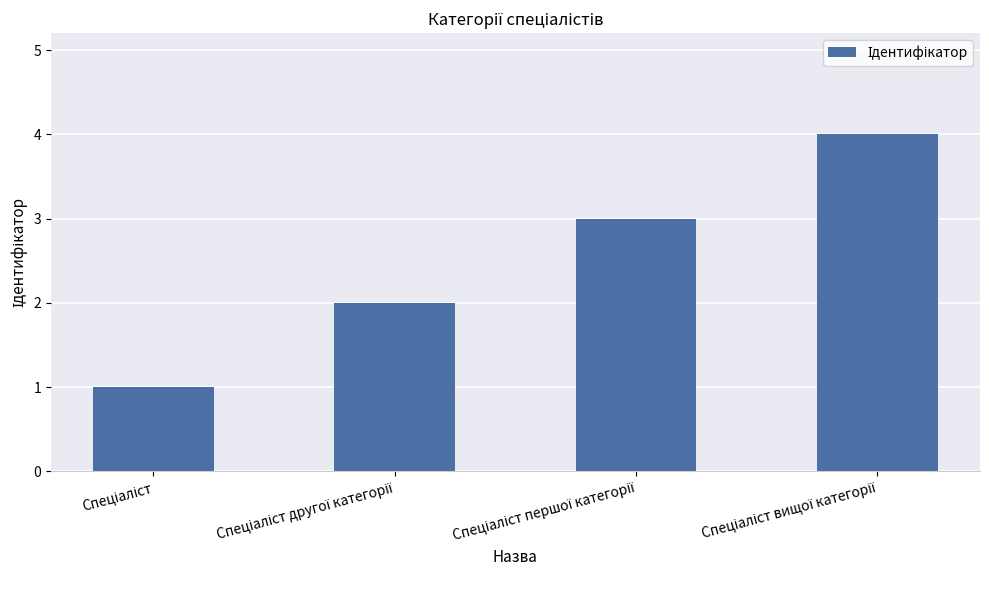

What is the difference between the maximum and minimum values?

3